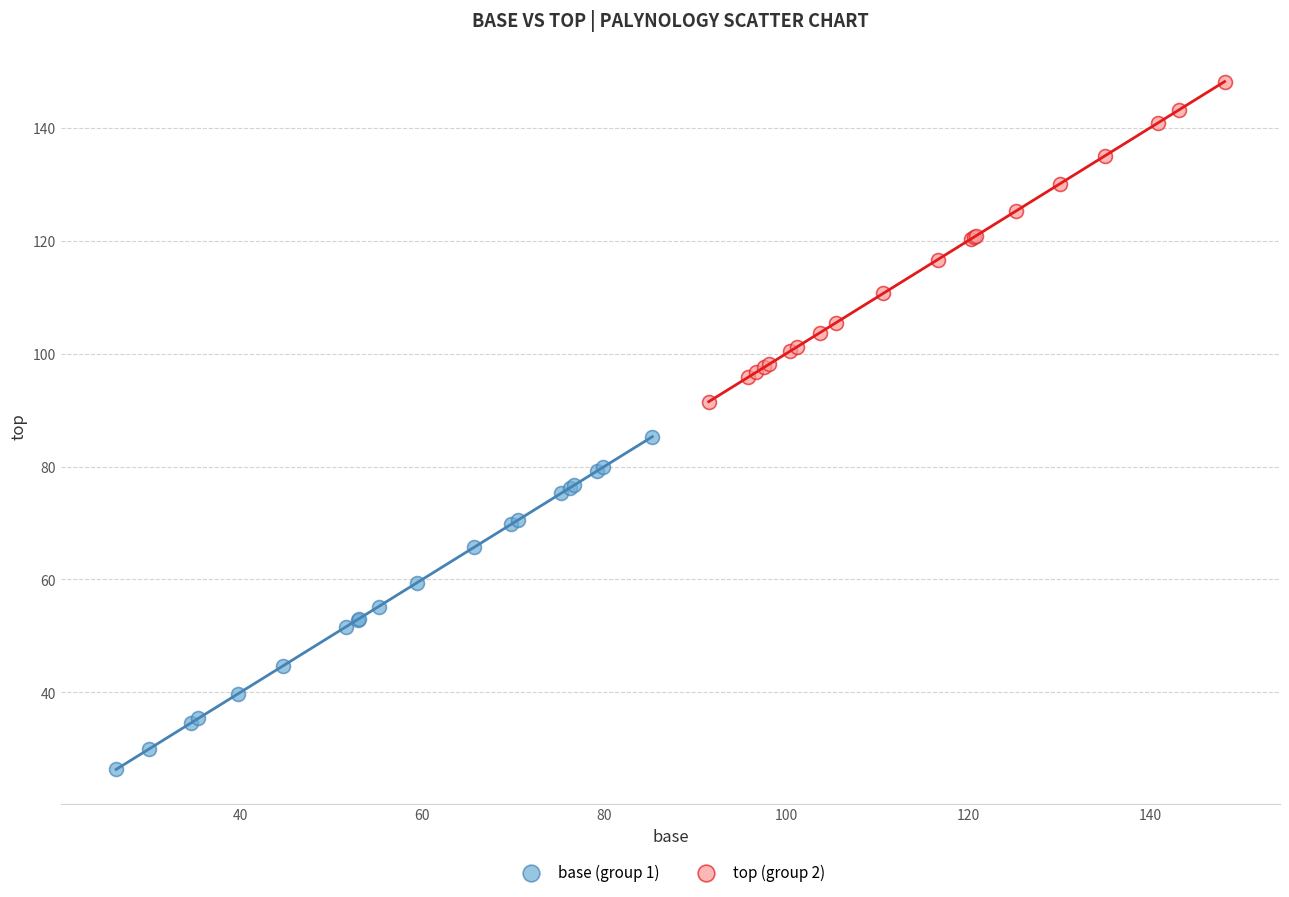

Which series reaches the minimum Y coordinate?

base (group 1)